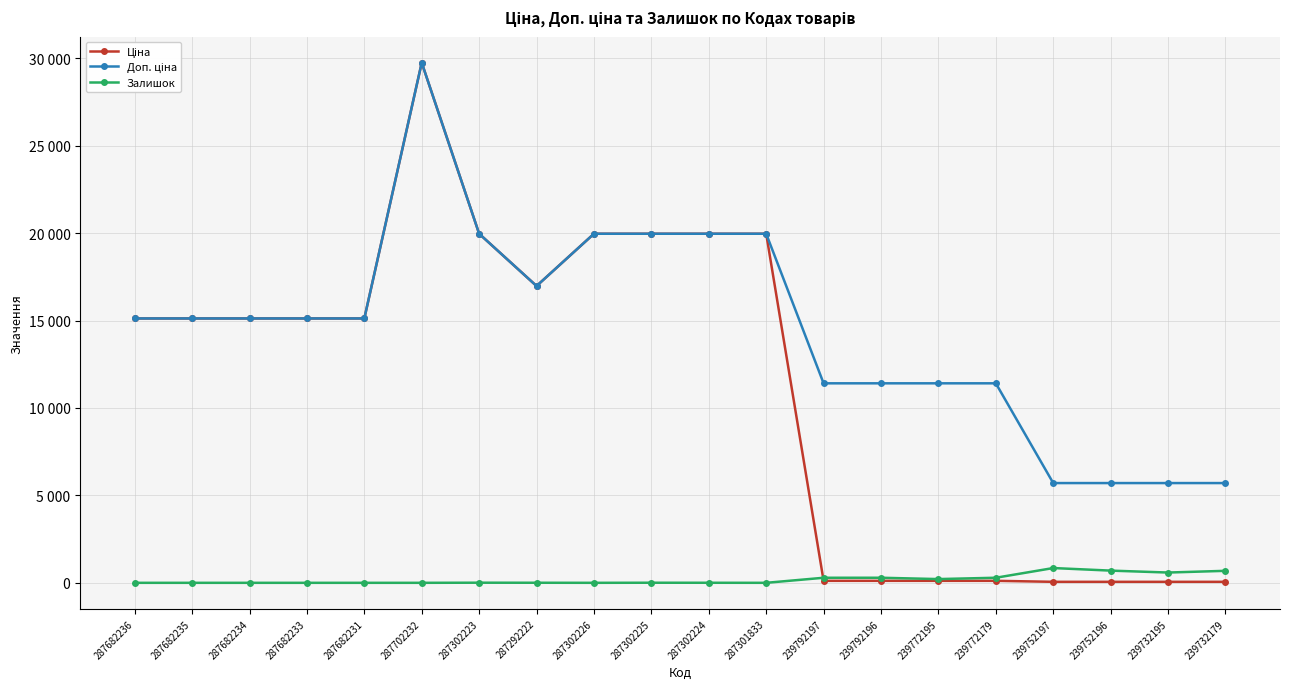

Where is the first local minimum for Ціна?

287292222